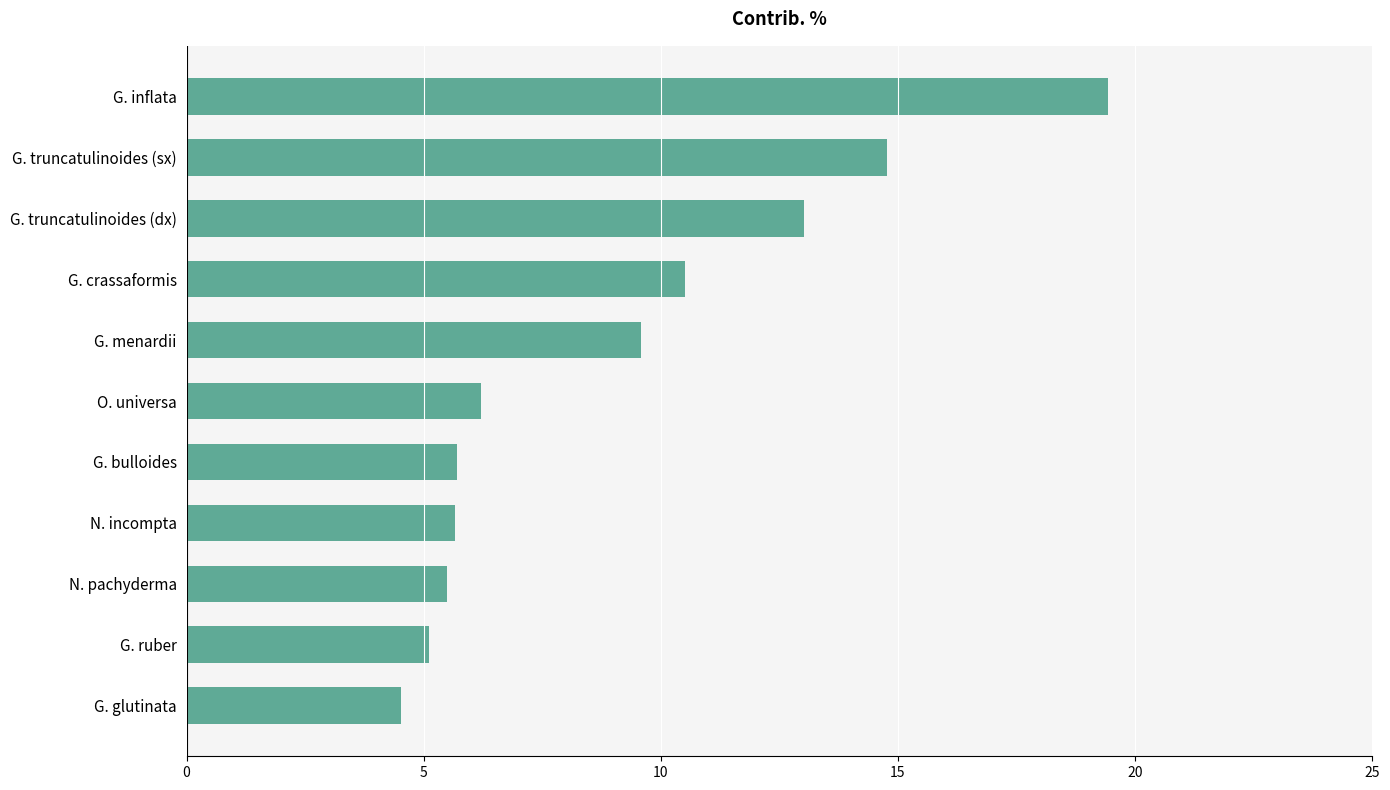

What is the label of the 2nd bar from the bottom?

G. ruber